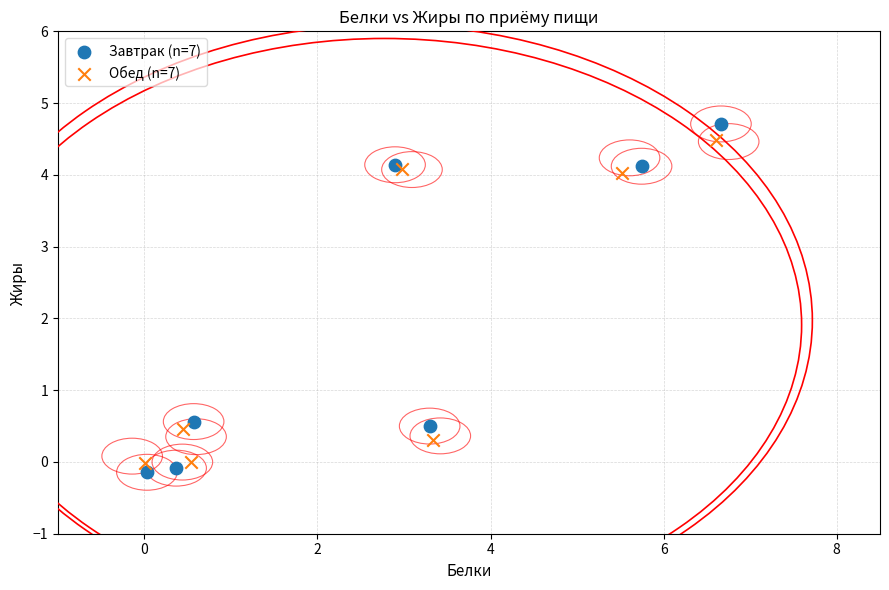

Which series reaches the maximum Y coordinate?

Завтрак (n=7)